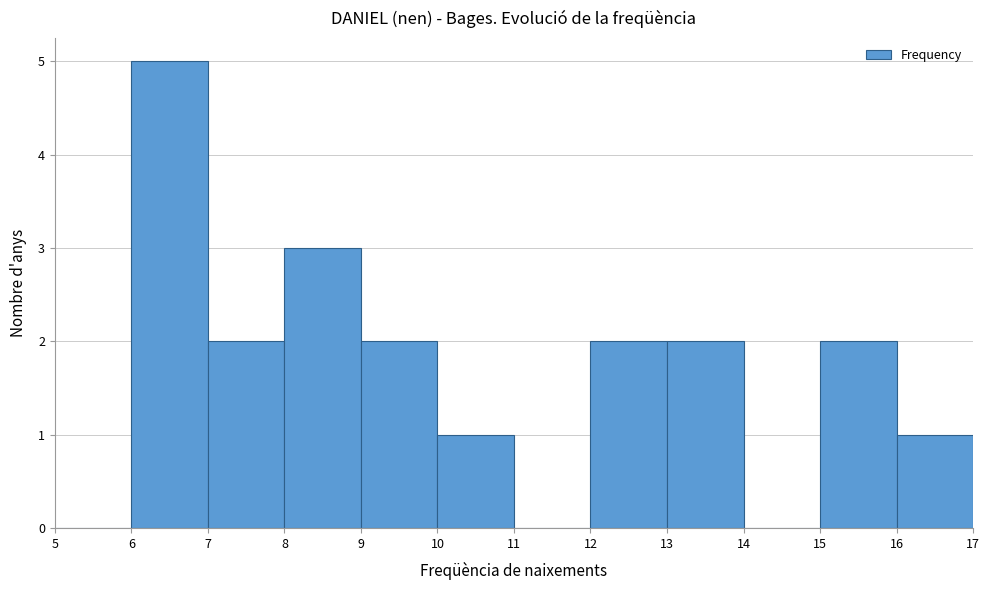

How tall is the bar that spans 16 to 17 on the x-axis? The values are not printed on the chart, so give them approximately, as read against the axis.

1